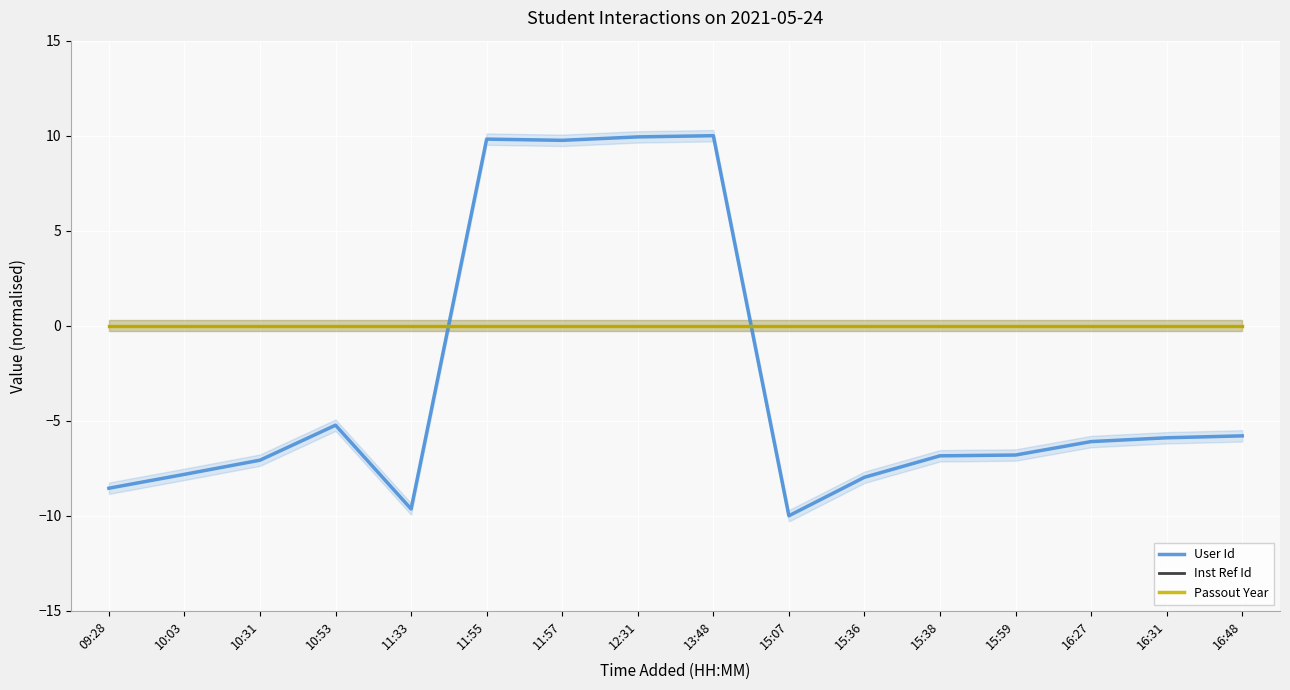

What is the spread (max minus min) of values at 10:53?

5.2